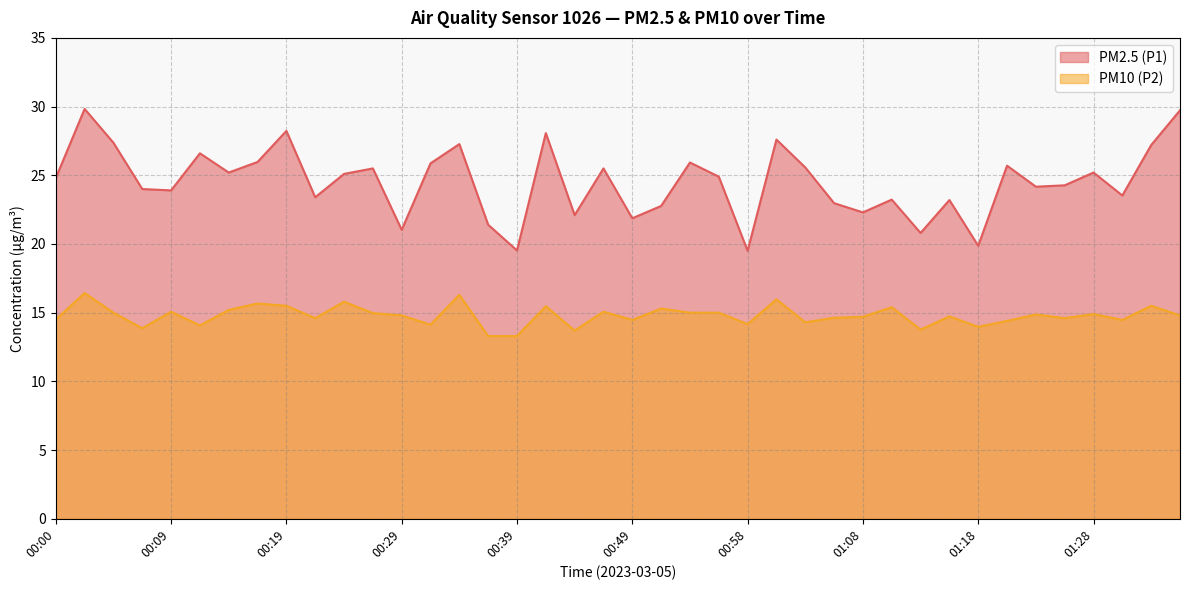

True or false: PM10 (P2) and PM2.5 (P1) intersect in this chart.

False